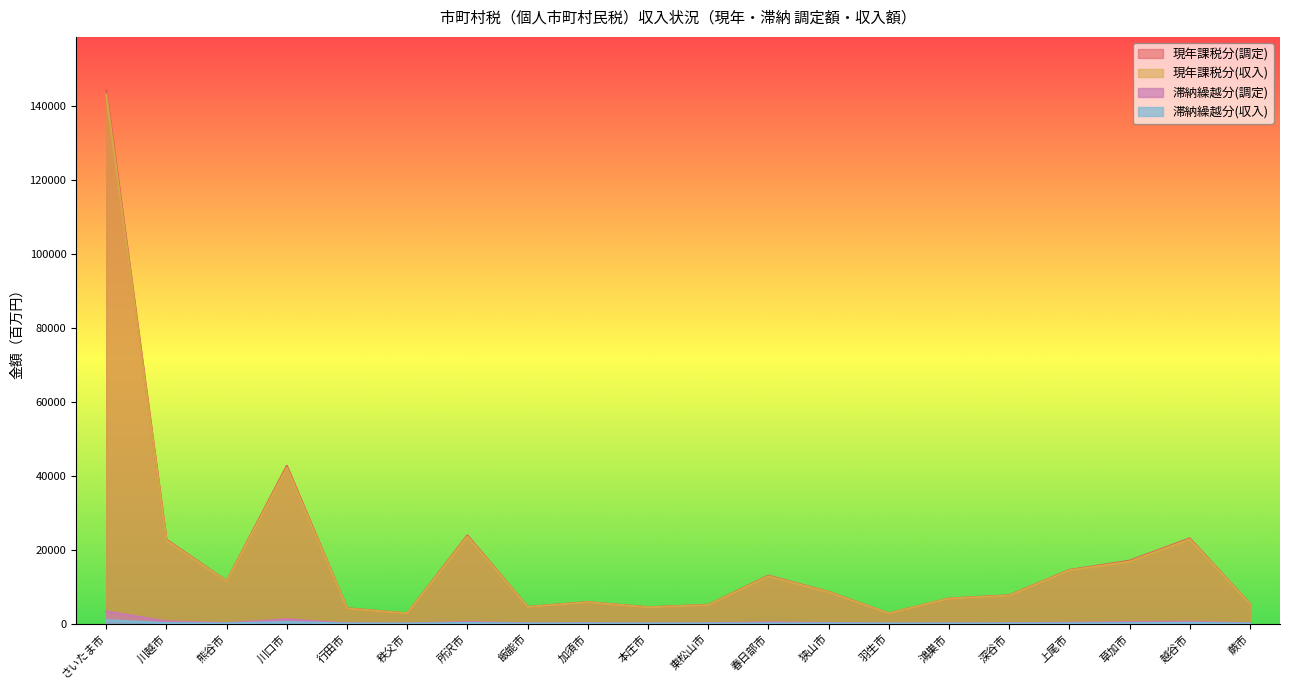

What position from the left is 狭山市?

13